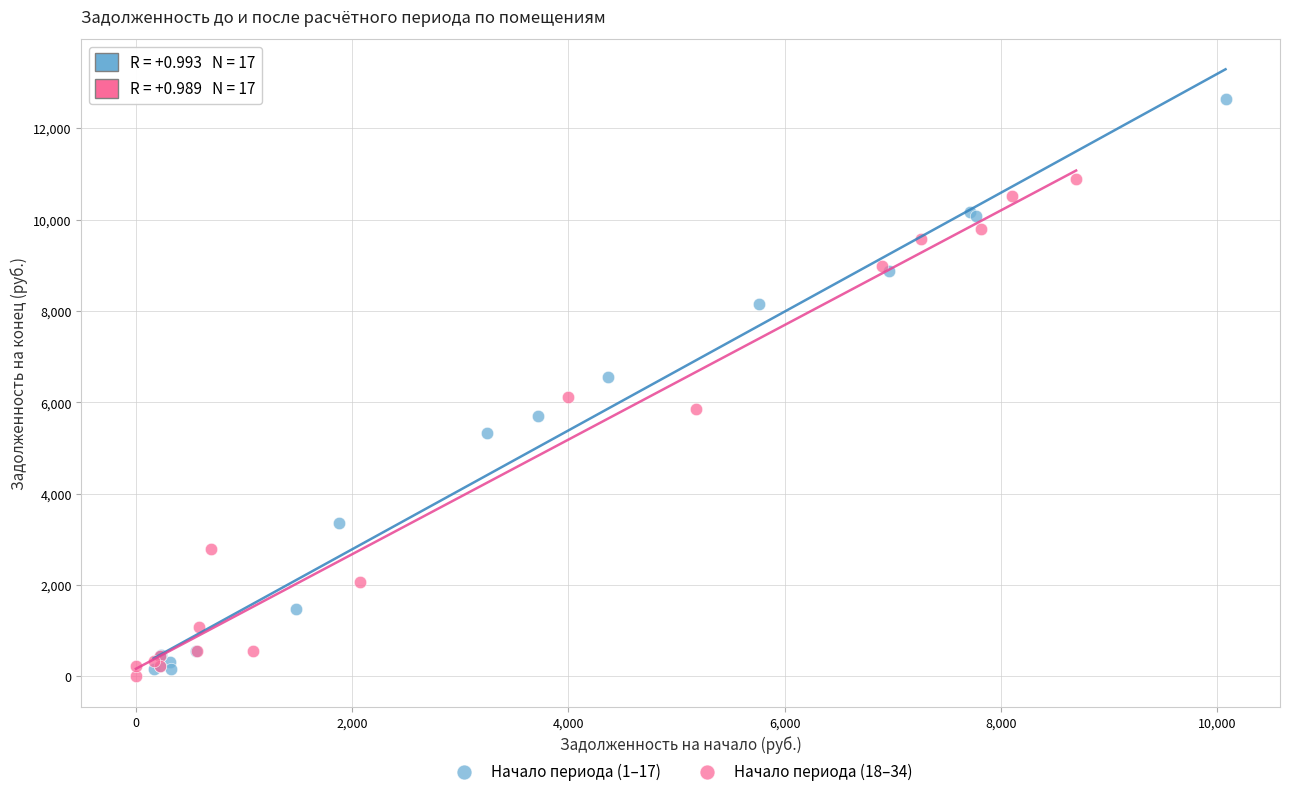

Which series reaches the minimum Y coordinate?

Начало периода (18–34)